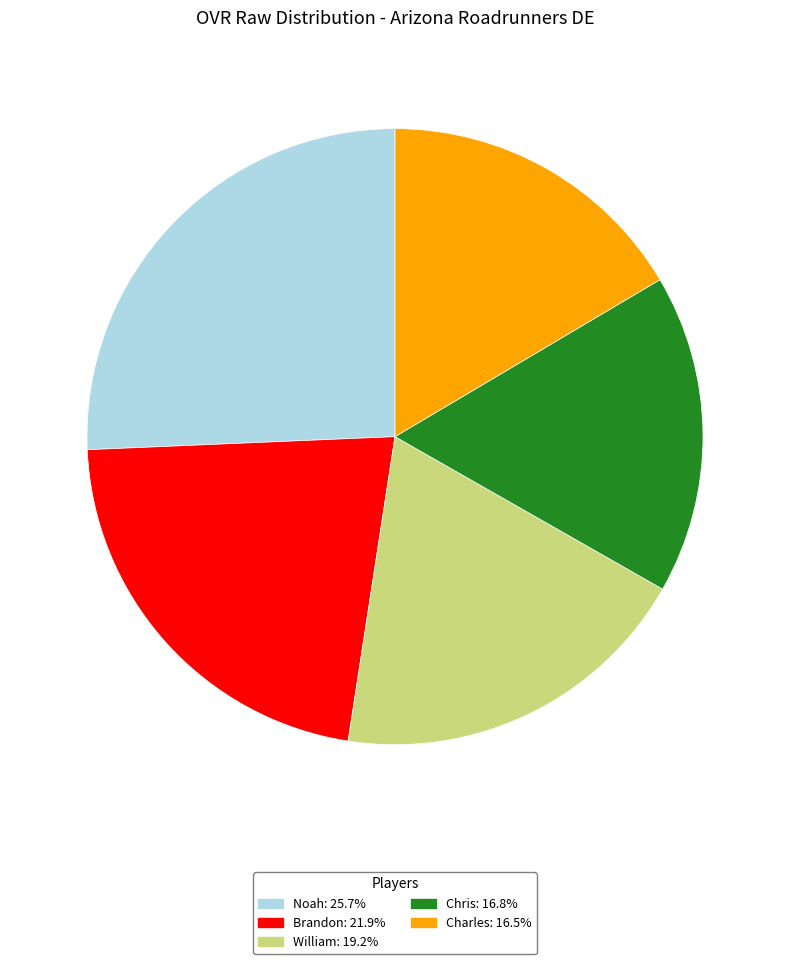

Do William and Chris together represent more than half of the pie?

No